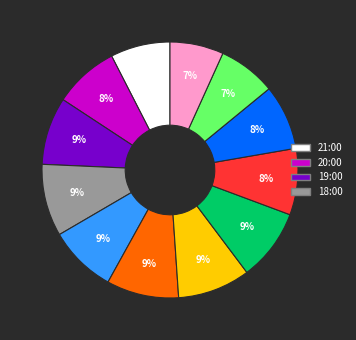

Is there a majority slice in this chart?

No